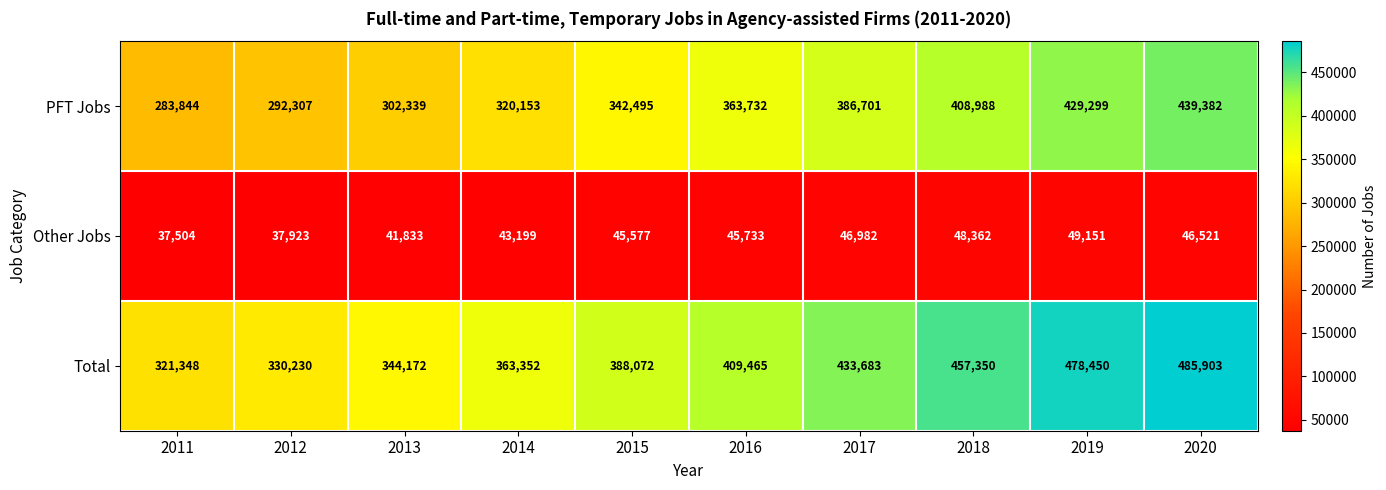

What is the difference between the maximum and minimum values in the Total series?

164555